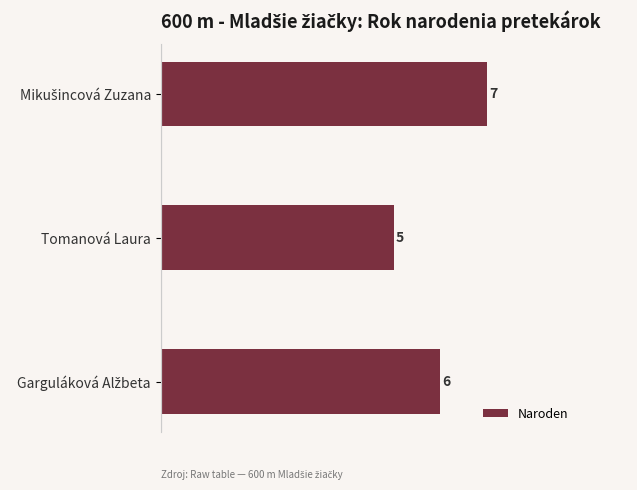

Reading top to bottom, extract all data points from this chart.

7	5	6